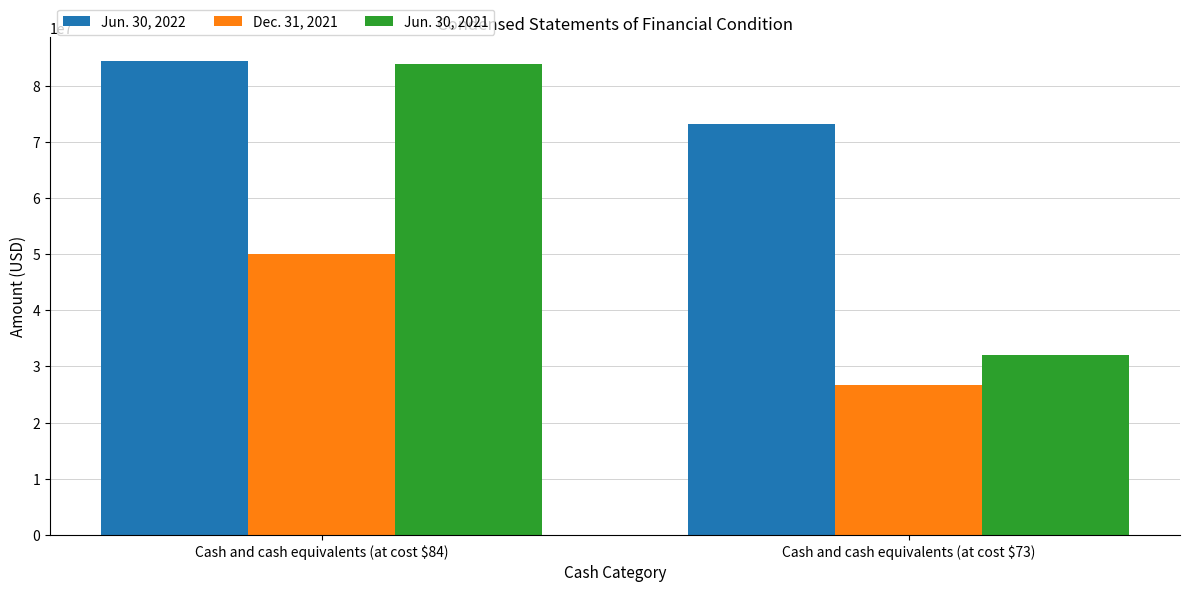

Rank the series by their maximum value, from lowest to highest.

Dec. 31, 2021, Jun. 30, 2021, Jun. 30, 2022